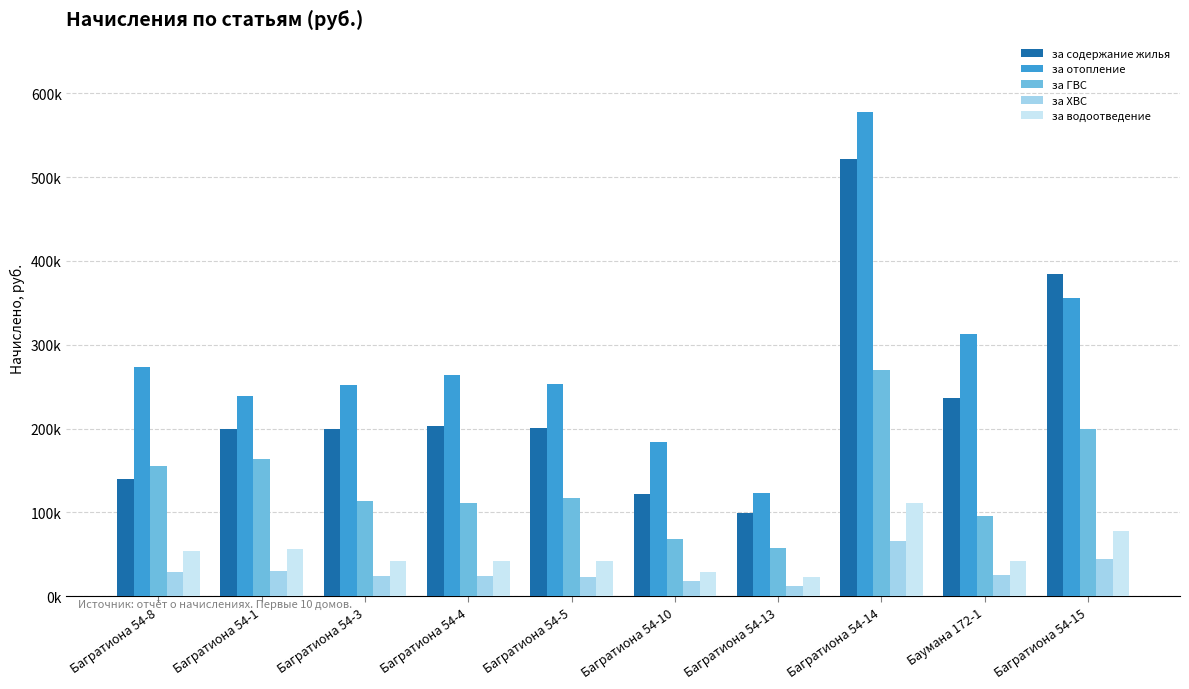

Does the chart contain any negative values?

No